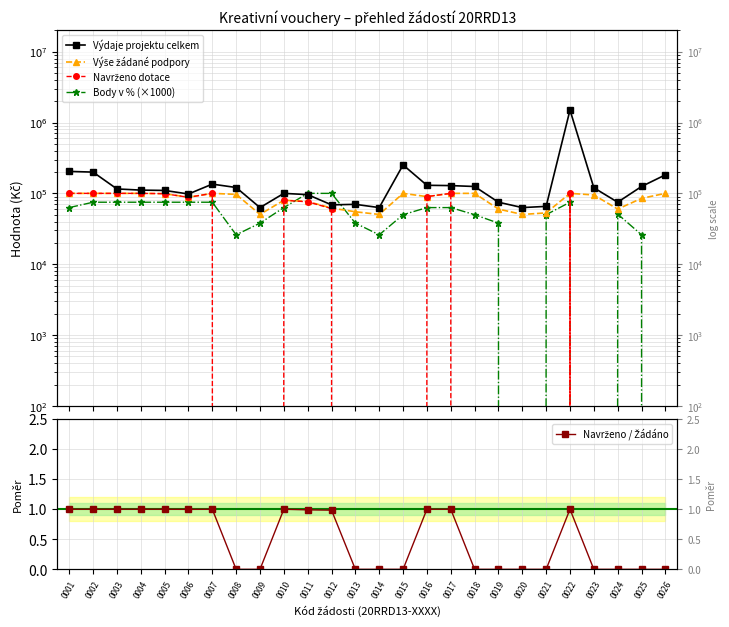

Reading left to right, transcribe all the data shown in this chart.

Výdaje projektu celkem: 0001=204100.0	0002=199600.0	0003=115500.0	0004=111150.0	0005=110000.0	0006=98000.0	0007=135036.0	0008=121000.0	0009=63000.0	0010=100000.0	0011=96000.0	0012=68855.0	0013=70000.0	0014=63000.0	0015=252000.0	0016=130000.0	0017=128760.0	0018=125000.0	0019=75000.0	0020=63000.0	0021=65500.0	0022=1500000.0	0023=120000.0	0024=75000.0	0025=125000.0	0026=182500.0
Výše žádané podpory: 0001=100000.0	0002=100000.0	0003=100000.0	0004=100000.0	0005=99000.0	0006=88200.0	0007=100000.0	0008=96800.0	0009=50400.0	0010=80000.0	0011=76800.0	0012=61969.5	0013=55000.0	0014=50400.0	0015=99900.0	0016=90000.0	0017=100000.0	0018=100000.0	0019=60000.0	0020=50400.0	0021=53000.0	0022=100000.0	0023=95000.0	0024=60000.0	0025=85000.0	0026=100000.0
Navrženo dotace: 0001=100000.0	0002=100000.0	0003=100000.0	0004=100000.0	0005=99000.0	0006=88000.0	0007=100000.0	0008=0.0	0009=0.0	0010=80000.0	0011=76000.0	0012=61000.0	0013=0.0	0014=0.0	0015=0.0	0016=90000.0	0017=100000.0	0018=0.0	0019=0.0	0020=0.0	0021=0.0	0022=100000.0	0023=0.0	0024=0.0	0025=0.0	0026=0.0
Body v % (×1000): 0001=63000.0	0002=75000.0	0003=75000.0	0004=75000.0	0005=75000.0	0006=75000.0	0007=75000.0	0008=26000.0	0009=38000.0	0010=63000.0	0011=100000.0	0012=100000.0	0013=38000.0	0014=26000.0	0015=50000.0	0016=63000.0	0017=63000.0	0018=50000.0	0019=38000.0	0020=0.0	0021=50000.0	0022=75000.0	0023=0.0	0024=51000.0	0025=26000.0	0026=0.0
Navrženo / Žádáno: 0001=1.0	0002=1.0	0003=1.0	0004=1.0	0005=1.0	0006=1.0	0007=1.0	0008=0.0	0009=0.0	0010=1.0	0011=1.0	0012=1.0	0013=0.0	0014=0.0	0015=0.0	0016=1.0	0017=1.0	0018=0.0	0019=0.0	0020=0.0	0021=0.0	0022=1.0	0023=0.0	0024=0.0	0025=0.0	0026=0.0